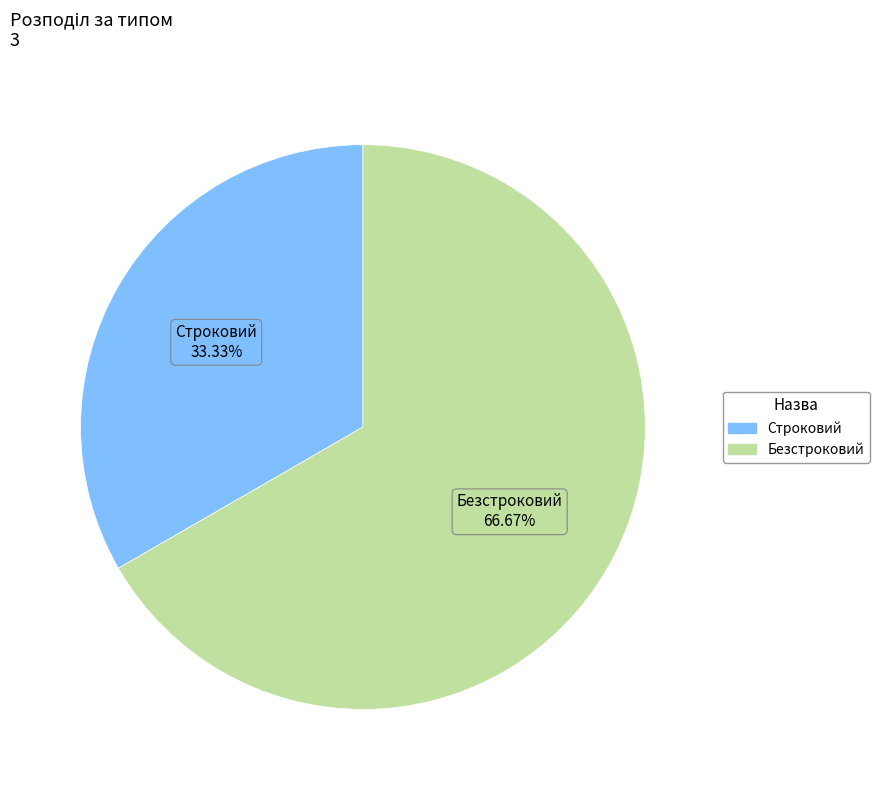

Does any single category account for the majority?

Yes